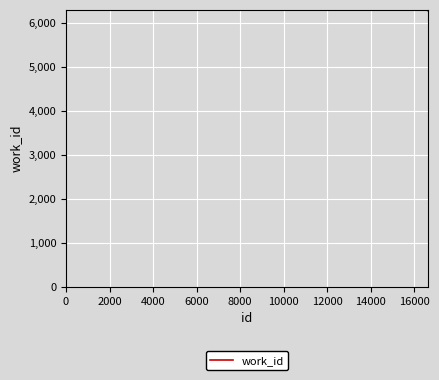

Count the number of categories in the chart.

3